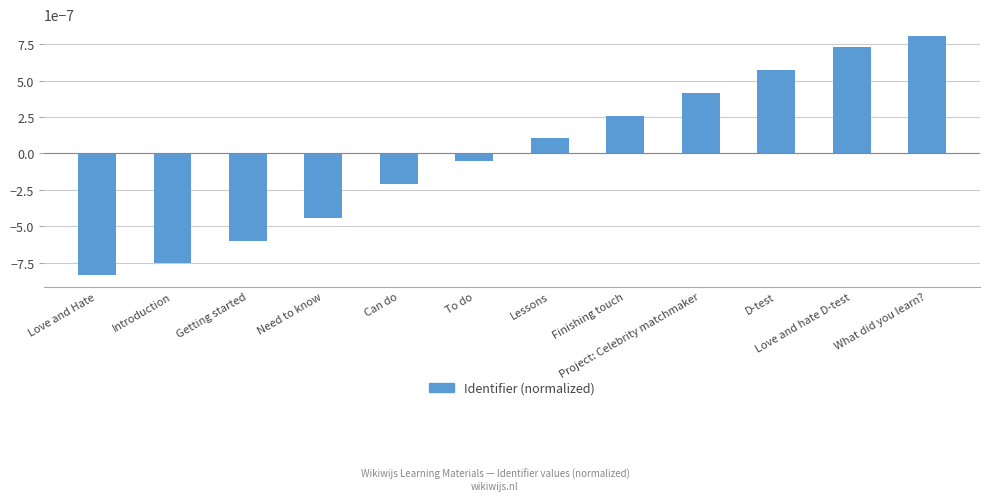

Count the number of values greater than 0.

6